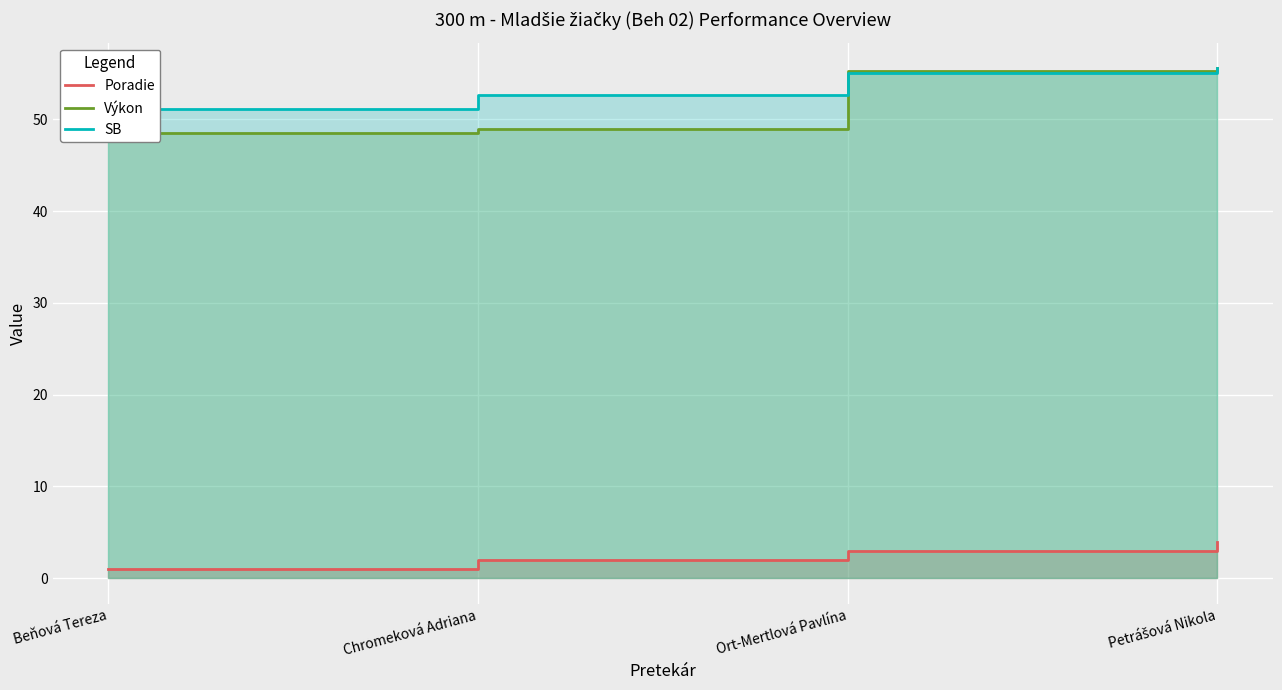

What is the value of the Výkon point at the 1st from the left?

48.6